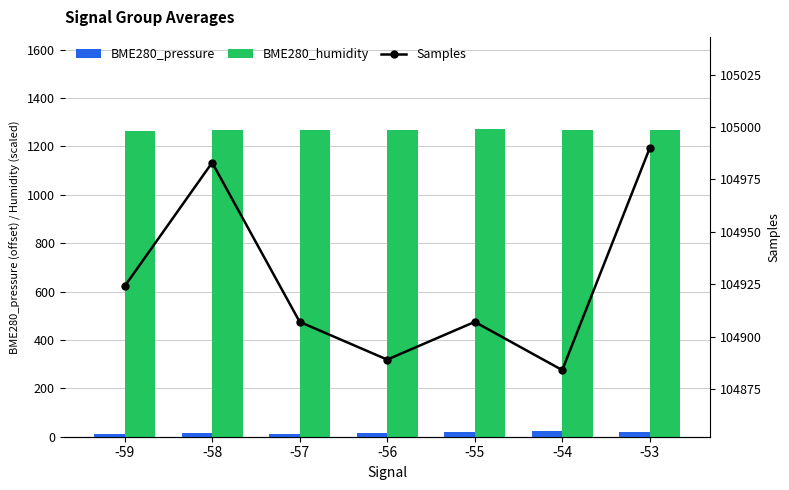

Where is Samples nearest to the value 104937?

-59